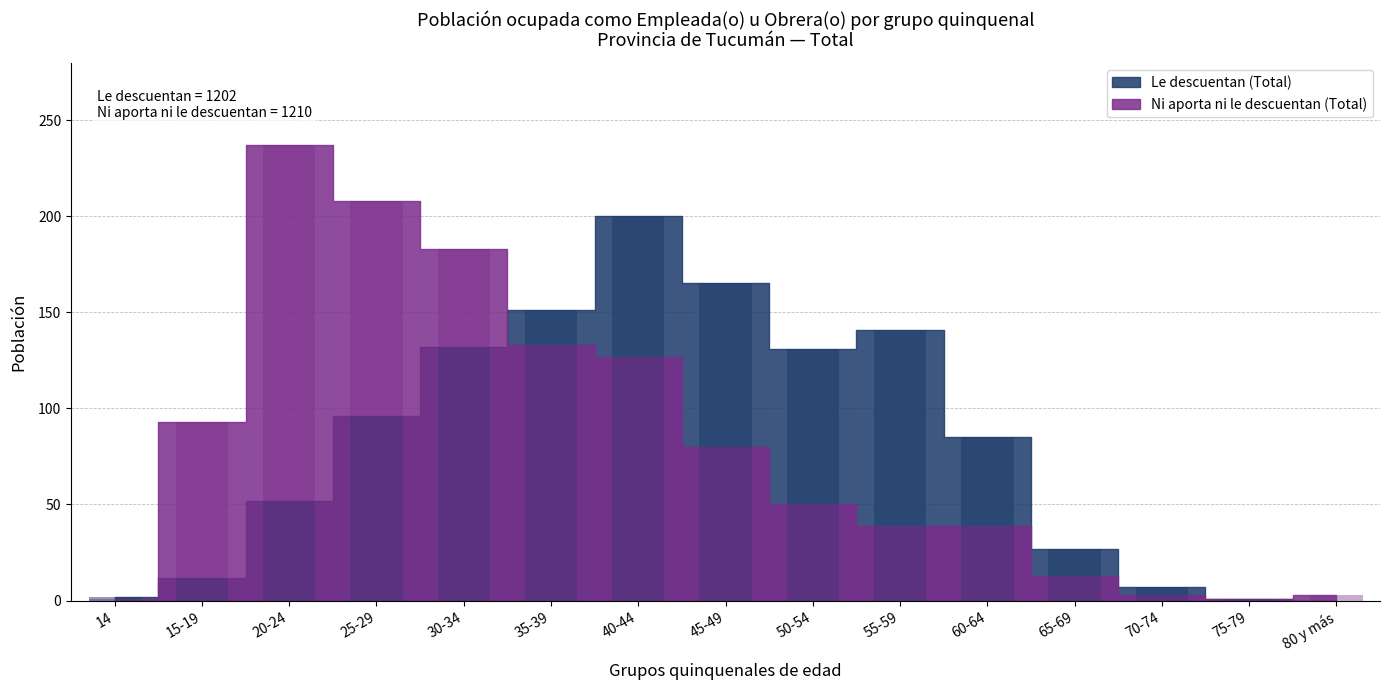

At which category is the sum across all series the highest?

40-44